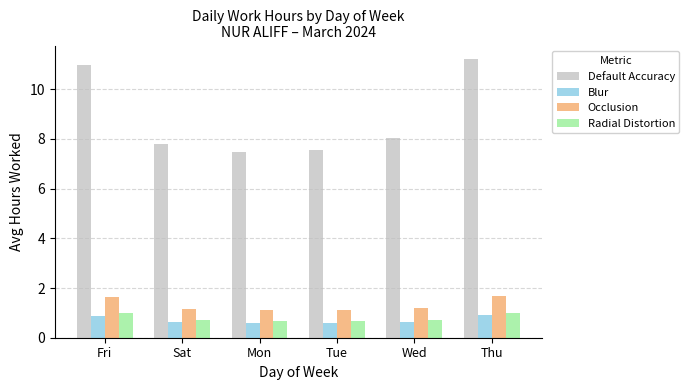

Is it true that Default Accuracy equals 7.6 at Tue?

True